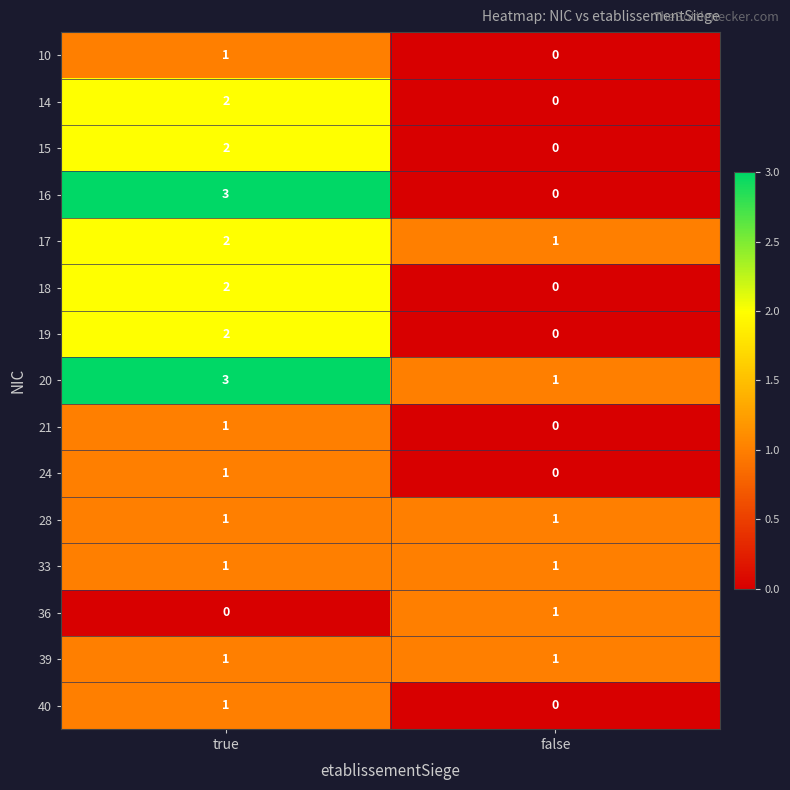

Rank the categories by 17 value from lowest to highest.

false, true